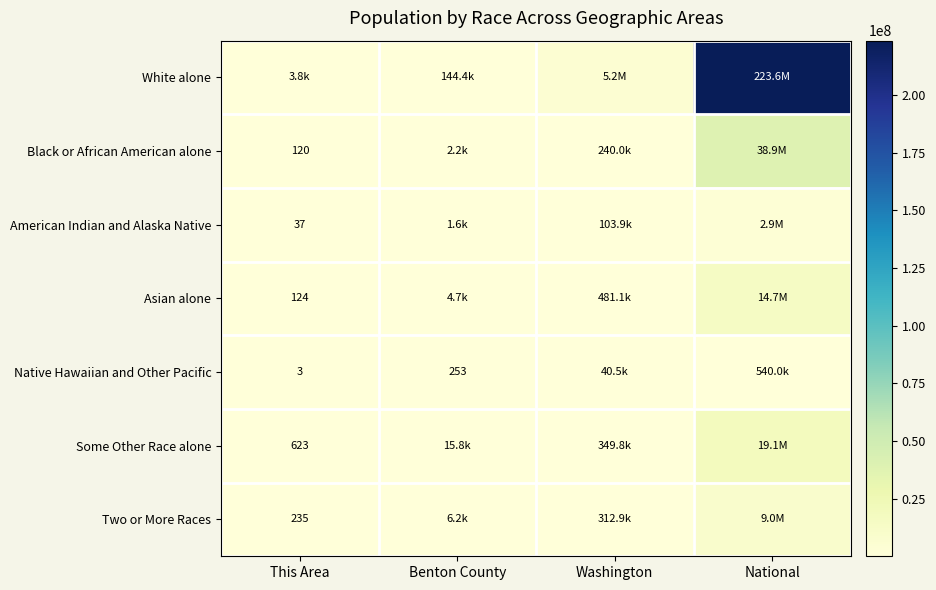

True or false: Some Other Race alone has a value of 165 at This Area.

False